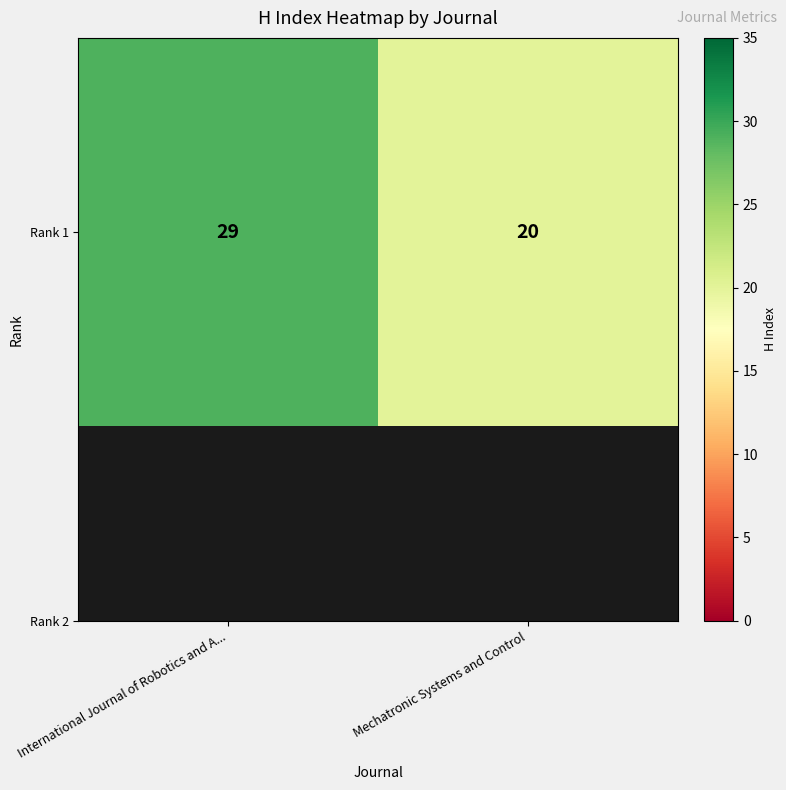

How many data points does each series have?

2